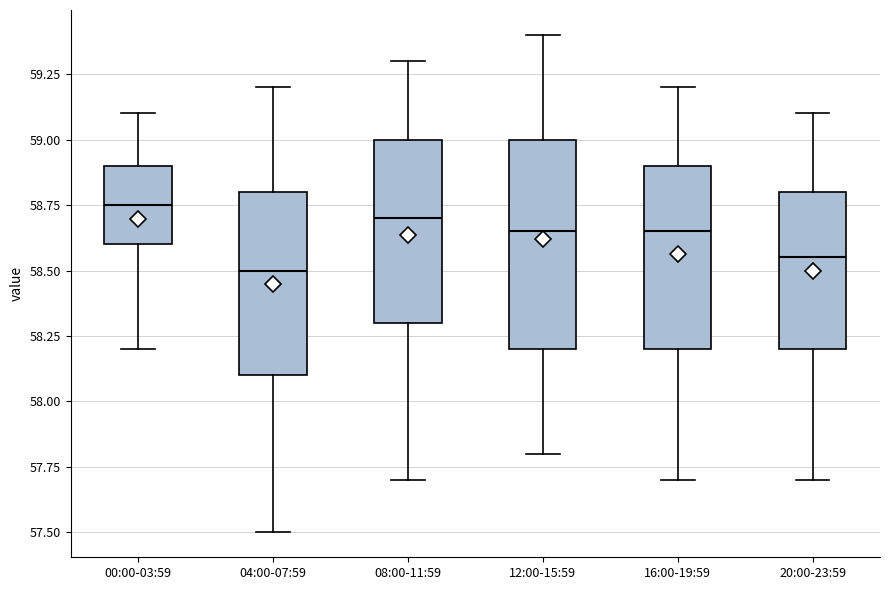

Reading left to right, read every box against the y-axis: the position of its median line, the range the box covers, and the ends of its whiskers. The values are not printed on the chart, so give them approximately, as read against the axis.

00:00-03:59: median 58.75, box 58.60 to 58.90, whiskers 58.20 to 59.10
04:00-07:59: median 58.50, box 58.10 to 58.80, whiskers 57.50 to 59.20
08:00-11:59: median 58.70, box 58.30 to 59.00, whiskers 57.70 to 59.30
12:00-15:59: median 58.65, box 58.20 to 59.00, whiskers 57.80 to 59.40
16:00-19:59: median 58.65, box 58.20 to 58.90, whiskers 57.70 to 59.20
20:00-23:59: median 58.55, box 58.20 to 58.80, whiskers 57.70 to 59.10